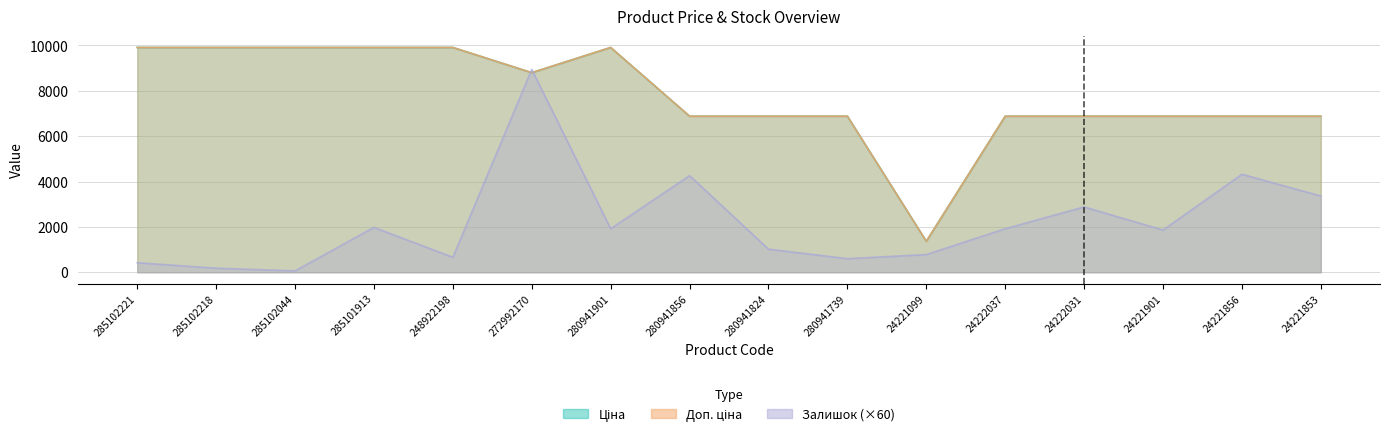

What value does the Залишок series have at 24221099?

780.0